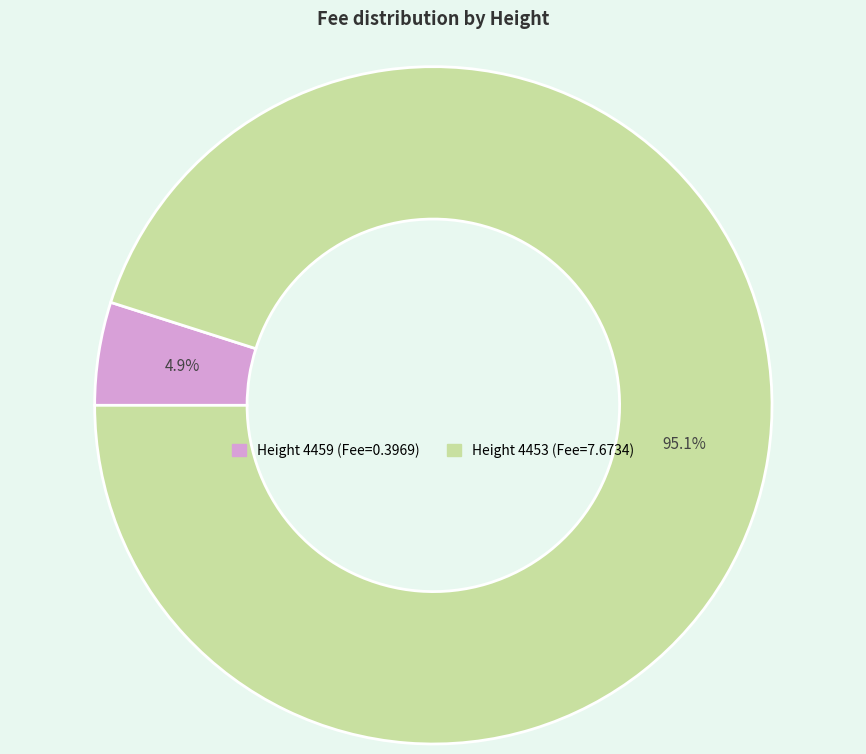

Is there a majority slice in this chart?

Yes